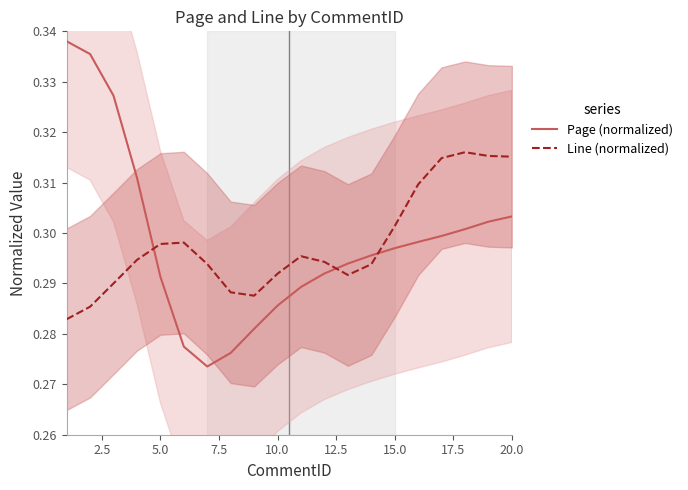

The Page (normalized) series shows 0.4 at 5.0. True or false?

False